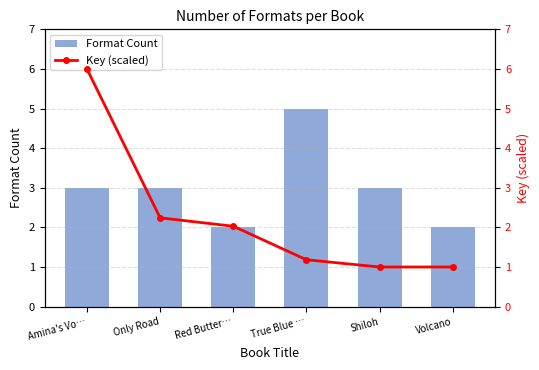

Where is Format Count nearest to the value 3?

Amina's Vo…